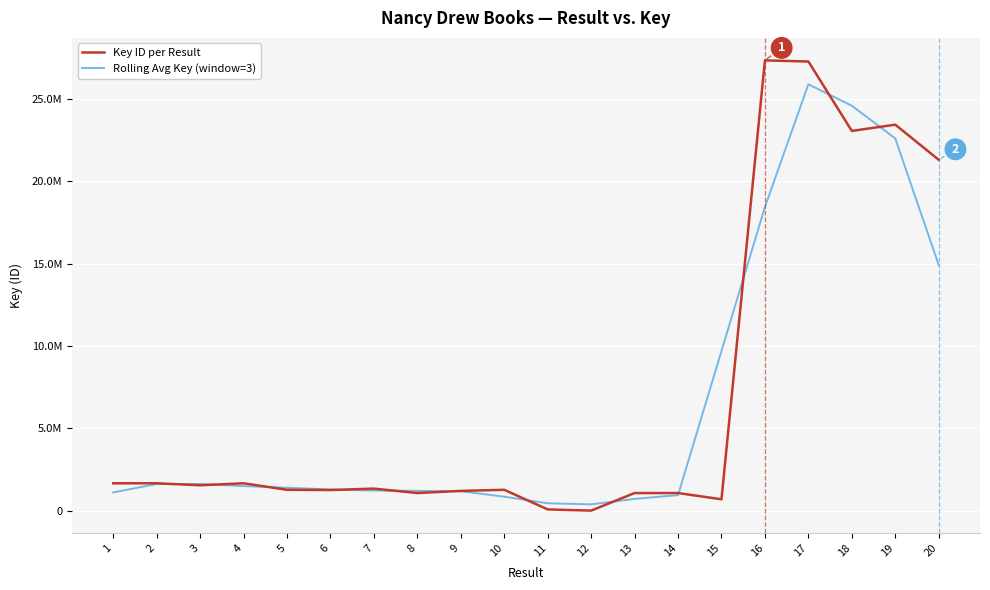

What value does the Rolling Avg Key (window=3) series have at 17?

25895149.3